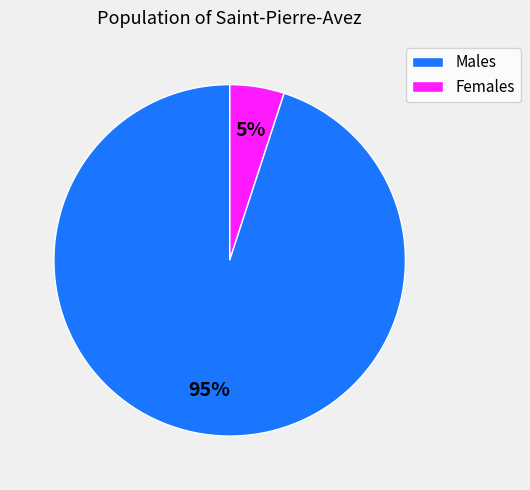

Does any single category account for the majority?

Yes